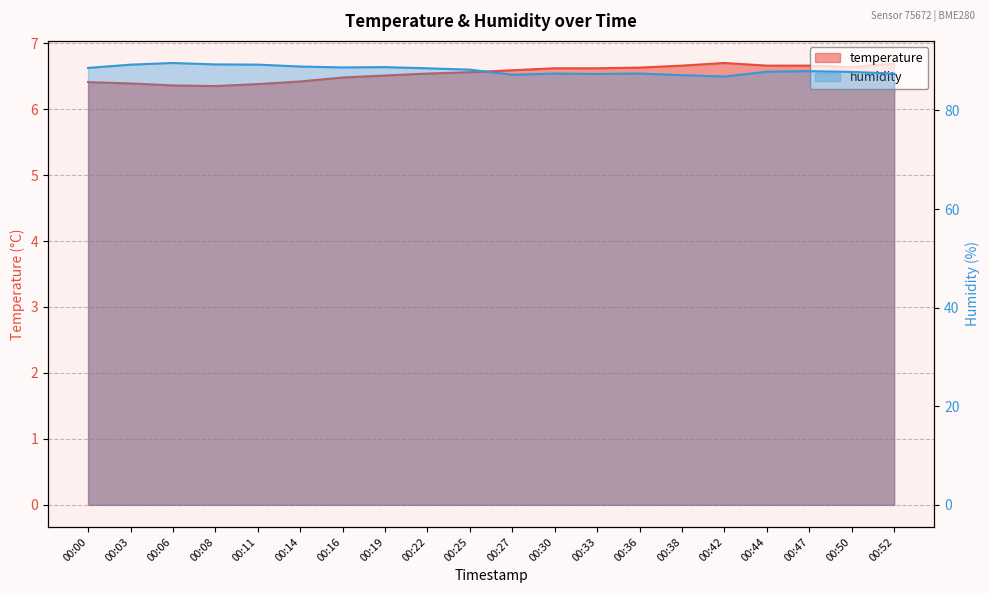

Rank the categories by humidity value from highest to lowest.

00:06, 00:08, 00:11, 00:03, 00:14, 00:19, 00:16, 00:00, 00:22, 00:25, 00:47, 00:44, 00:50, 00:36, 00:30, 00:52, 00:33, 00:27, 00:38, 00:42